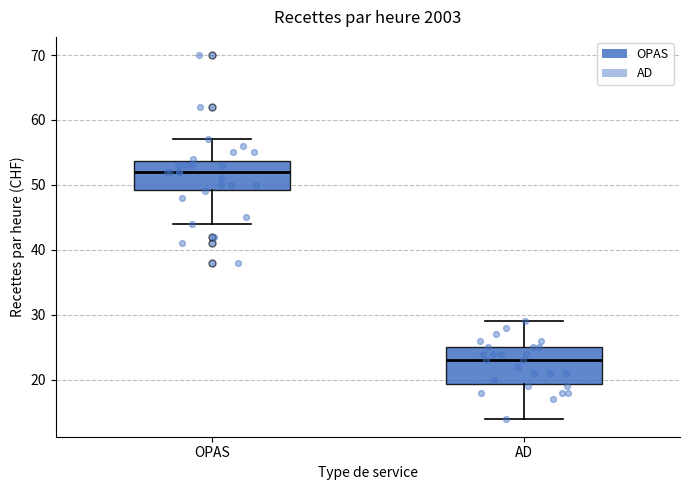

Reading left to right, transcribe this box plot: for each box, give where its median line is, the range the box spans, and where its two whiskers end, as read against the y-axis. The values are not printed on the chart, so give them approximately, as read against the axis.

OPAS: median 52, box 49 to 54, whiskers 44 to 57
AD: median 23, box 19 to 25, whiskers 14 to 29